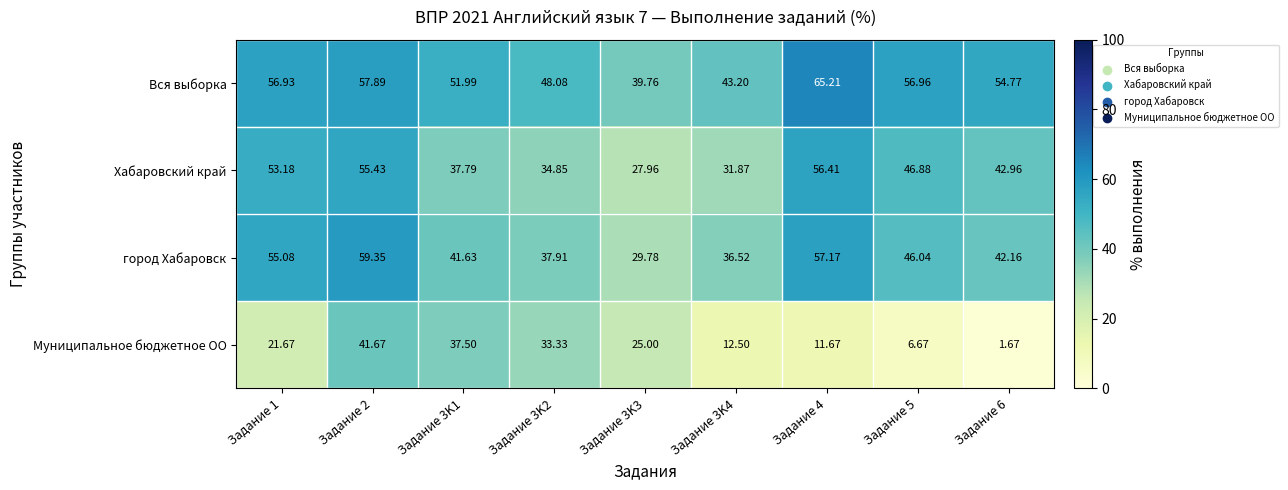

How many categories are shown in the chart?

9